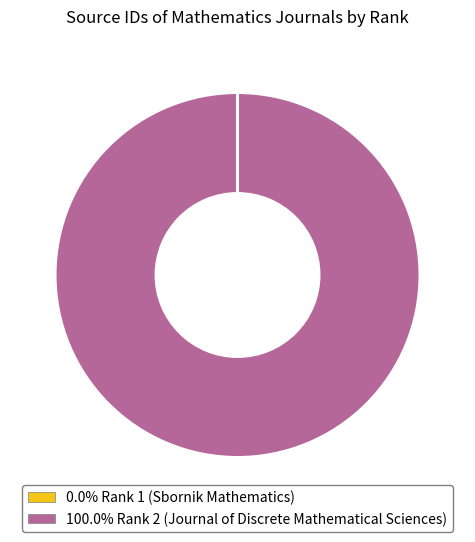

Does any single category account for the majority?

Yes